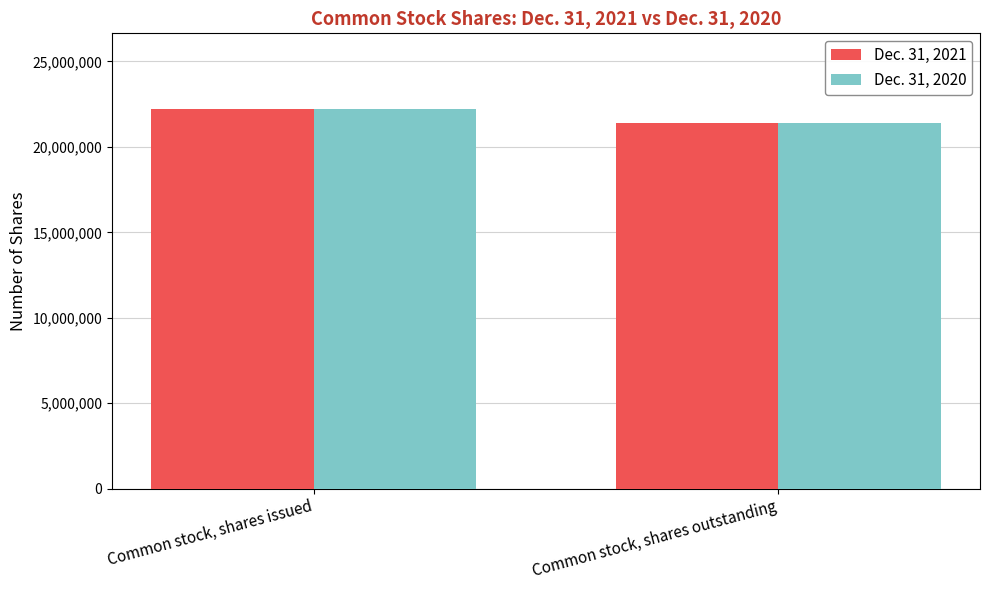

Reading left to right, transcribe all the data shown in this chart.

Dec. 31, 2021: 22205248	21417841
Dec. 31, 2020: 22205248	21417841